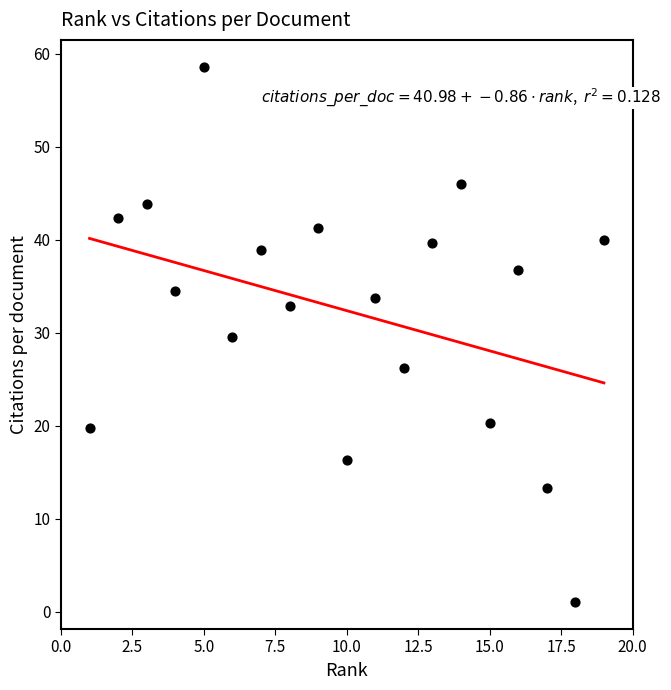

What is the range of X values (max minus min)?

18.0